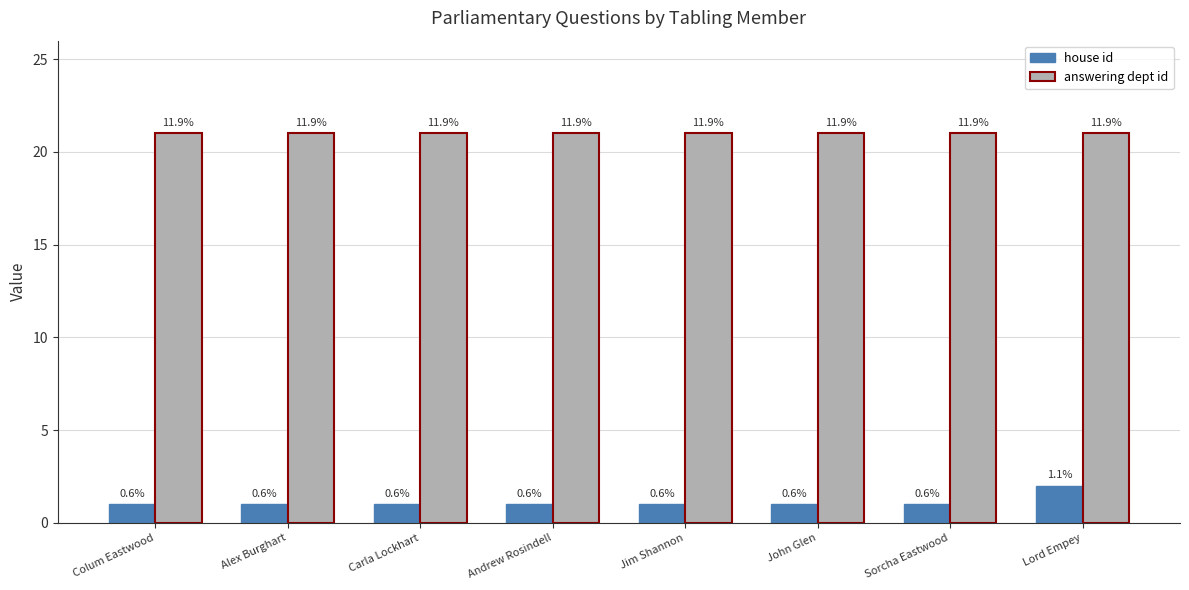

Reading left to right, extract all data points from this chart.

house id: Colum Eastwood=1	Alex Burghart=1	Carla Lockhart=1	Andrew Rosindell=1	Jim Shannon=1	John Glen=1	Sorcha Eastwood=1	Lord Empey=2
answering dept id: Colum Eastwood=21	Alex Burghart=21	Carla Lockhart=21	Andrew Rosindell=21	Jim Shannon=21	John Glen=21	Sorcha Eastwood=21	Lord Empey=21